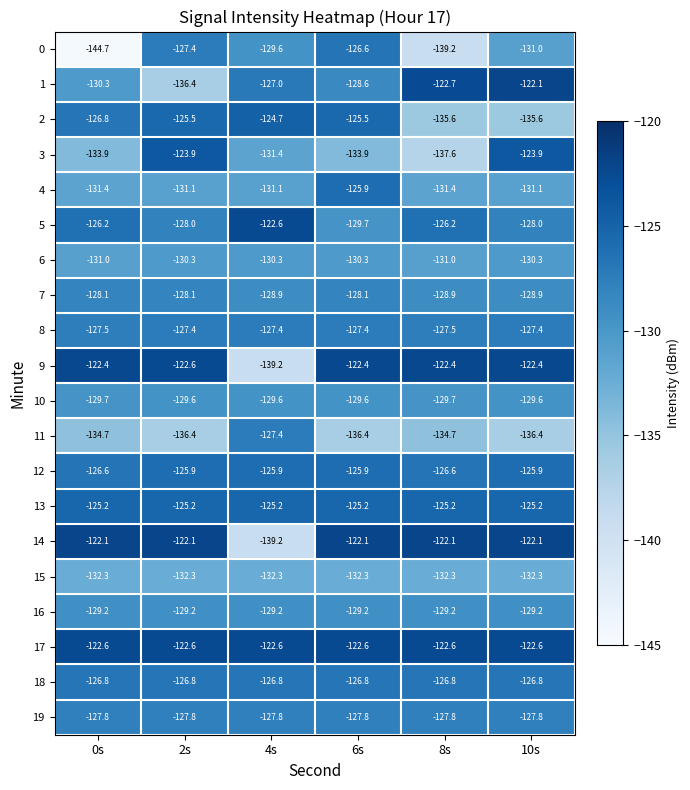

Where does the 0 series first go above -129?

2s